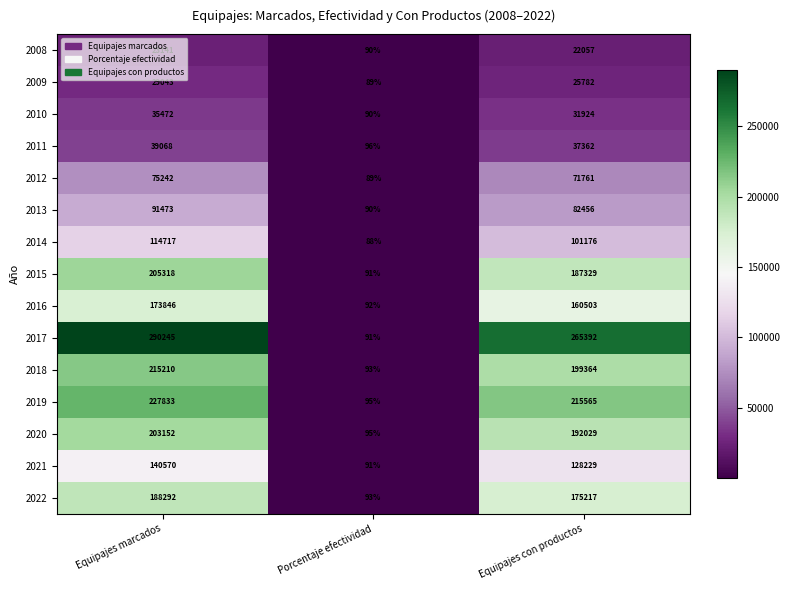

At which category is the sum across all series the highest?

Equipajes marcados